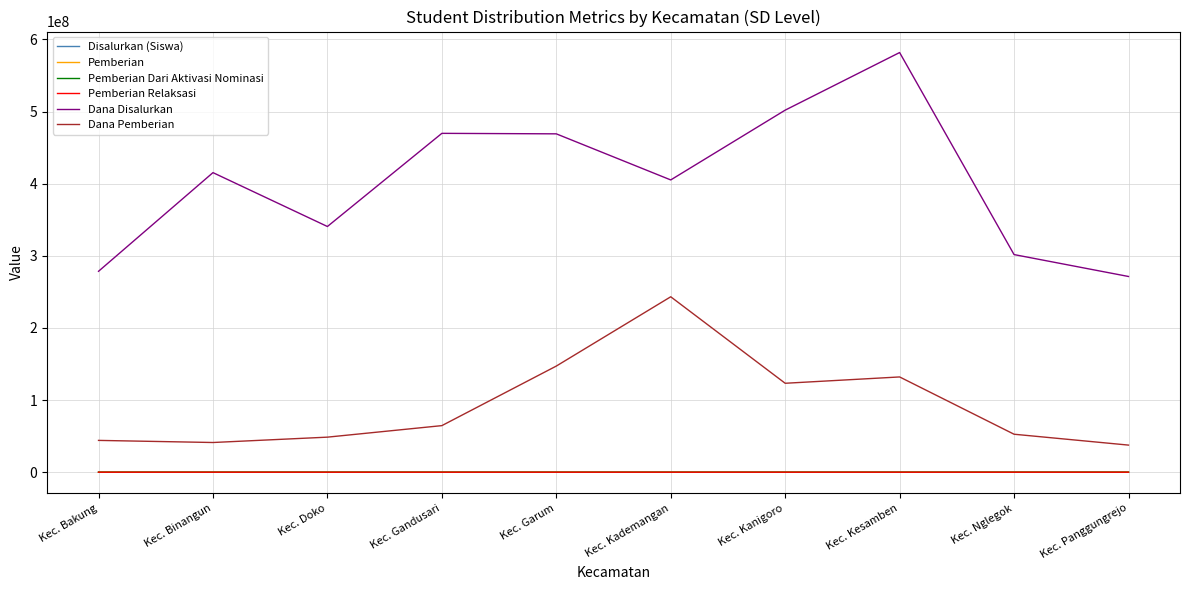

What is the total value across all series at Kec. Binangun?

456527924